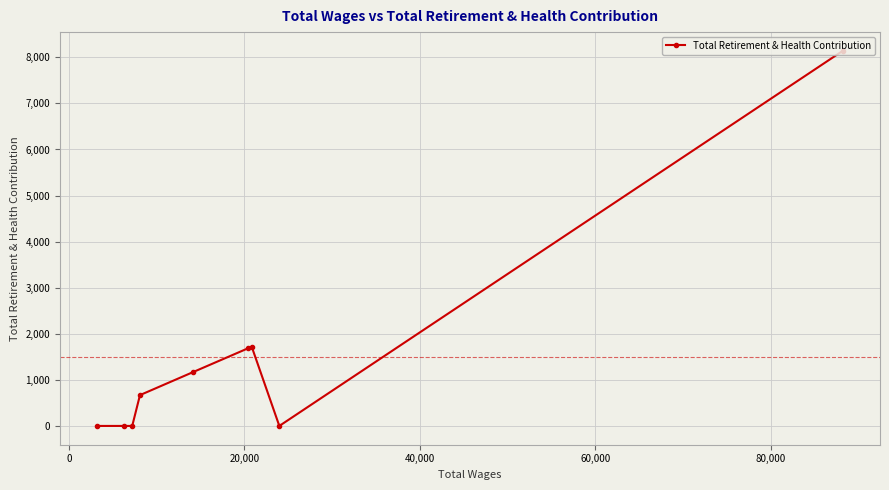

How many categories are shown in the chart?

9